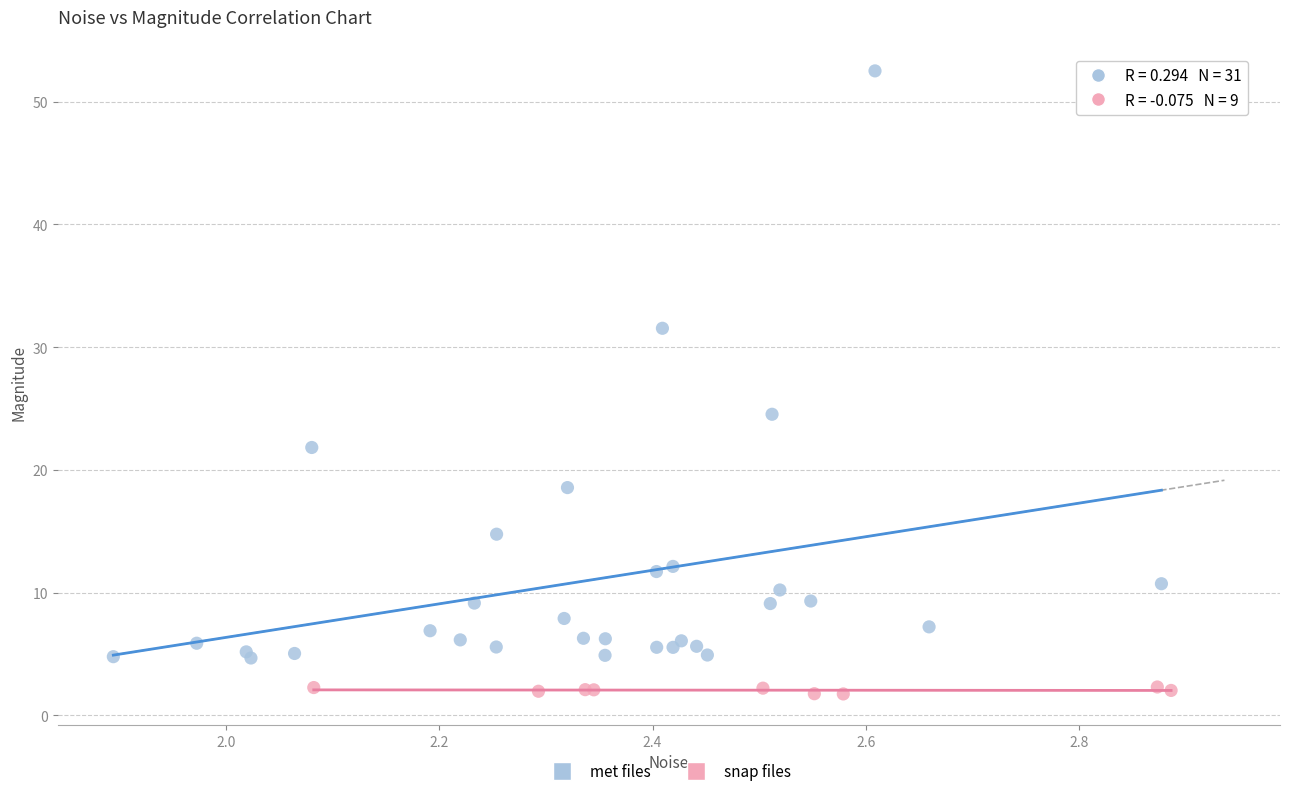

Which series contains the lowest Y value?

snap files